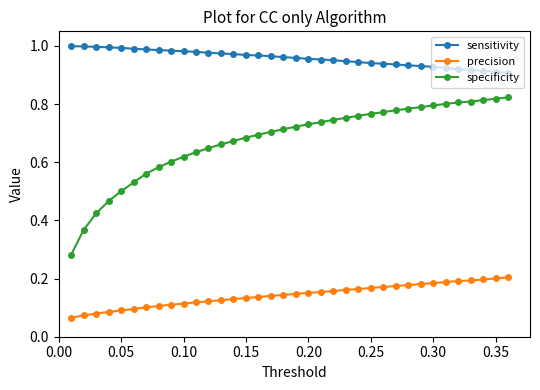

Which series has the widest spread of values?

specificity